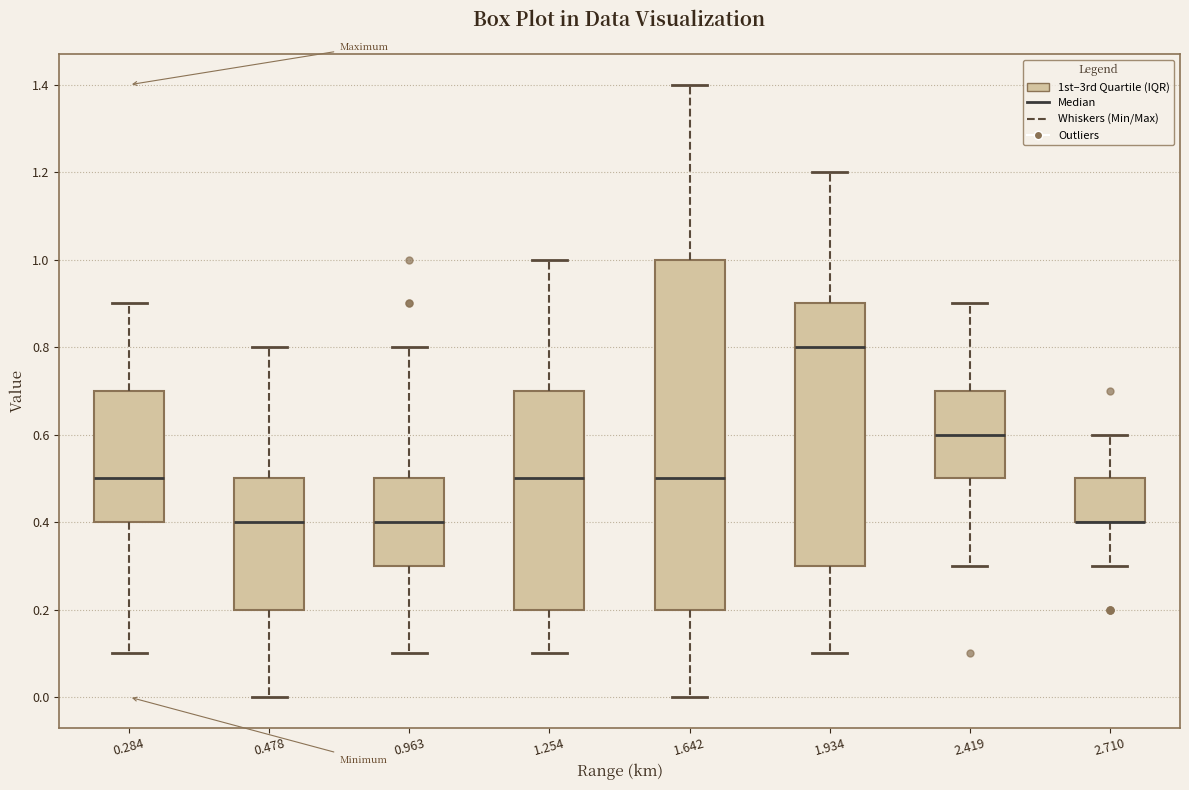

Where is the upper edge of the box at x = 1.642 on the y-axis? The values are not printed on the chart, so give them approximately, as read against the axis.

1.0